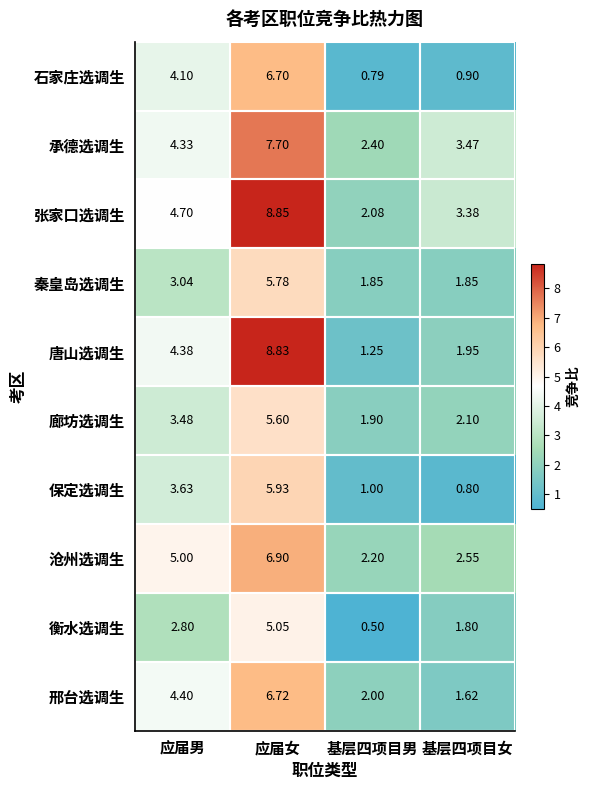

What is the difference between the highest and lowest values at 应届男?

2.2